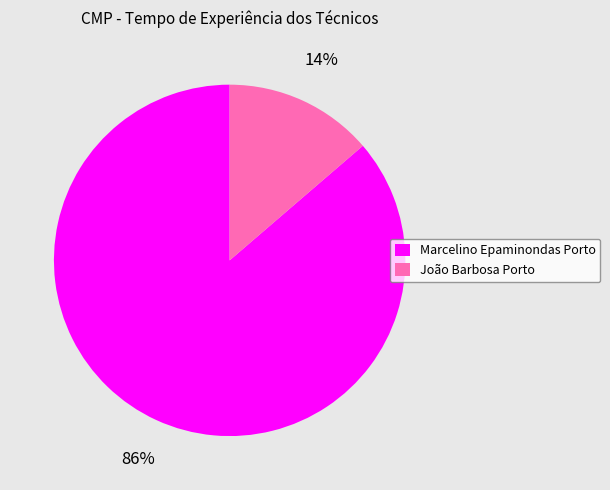

Rank the categories by value from lowest to highest.

João Barbosa Porto, Marcelino Epaminondas Porto